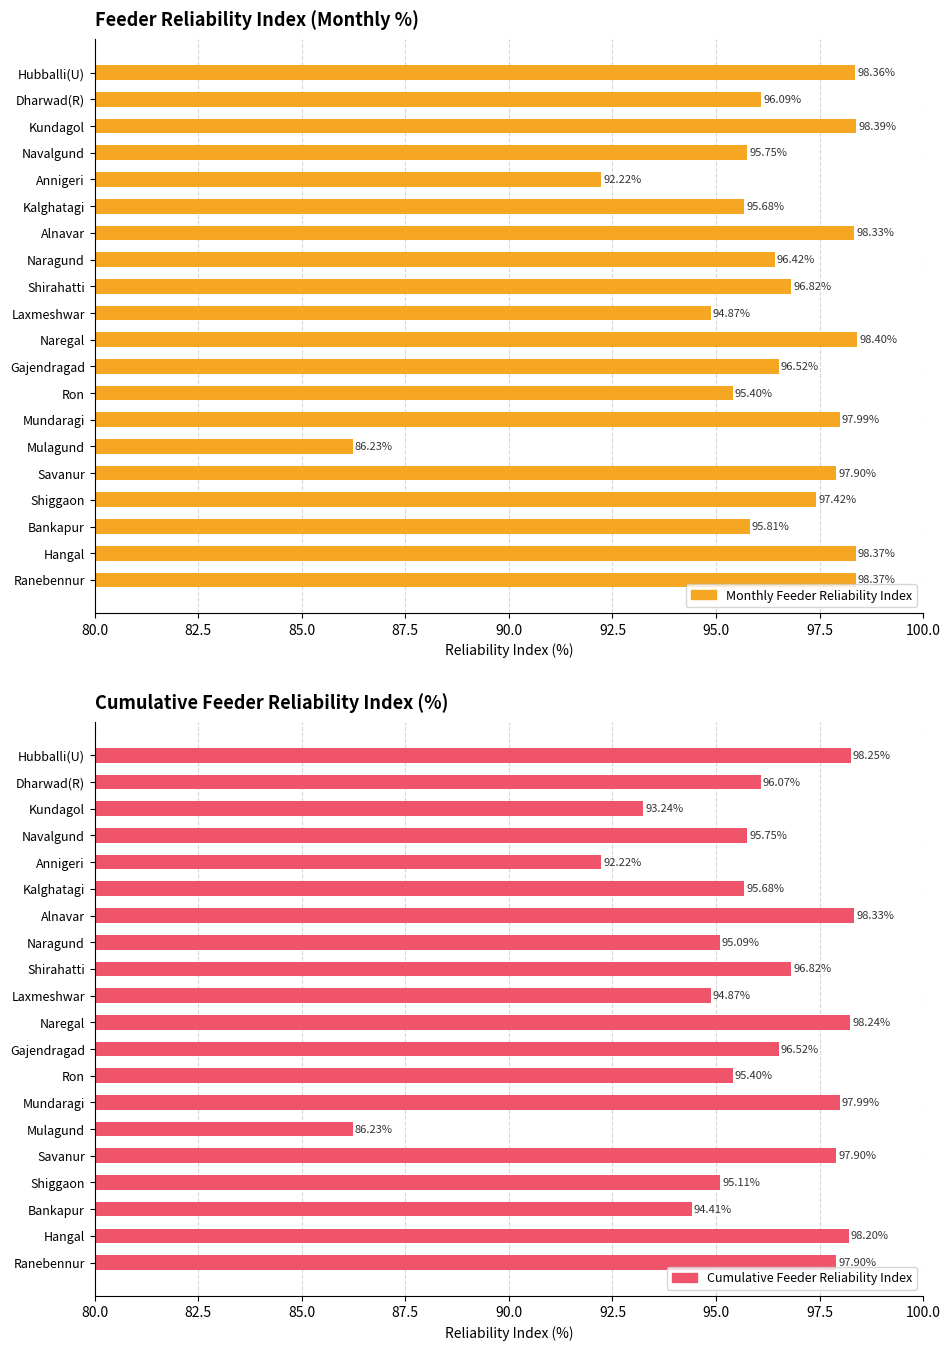

What are all the series names shown in the legend?

Monthly Feeder Reliability Index, Cumulative Feeder Reliability Index